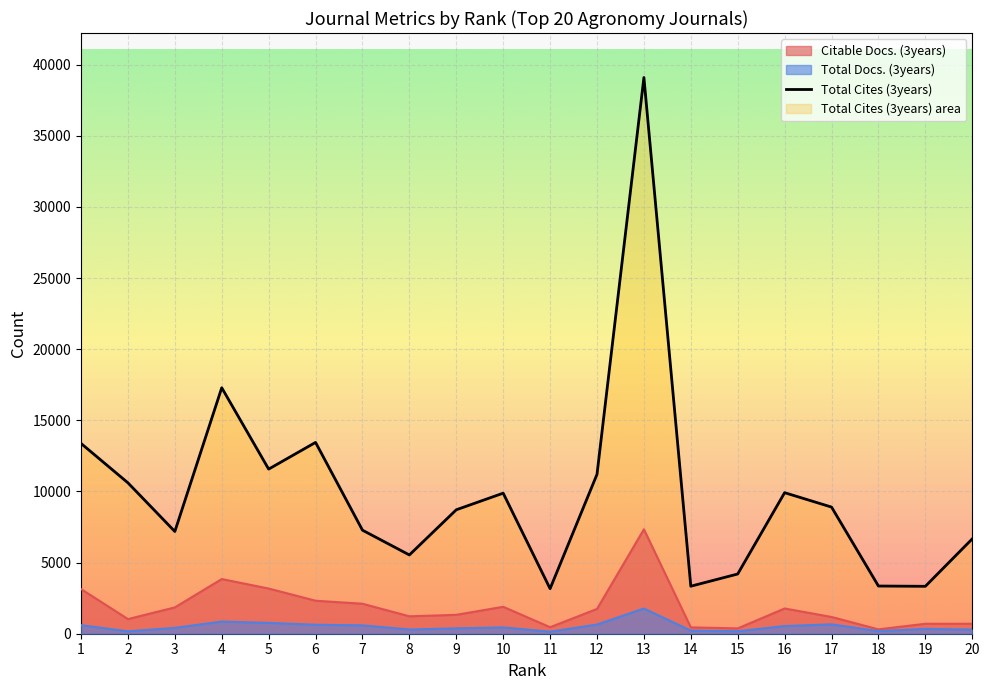

True or false: Total Cites (3years) and Citable Docs. (3years) intersect in this chart.

False